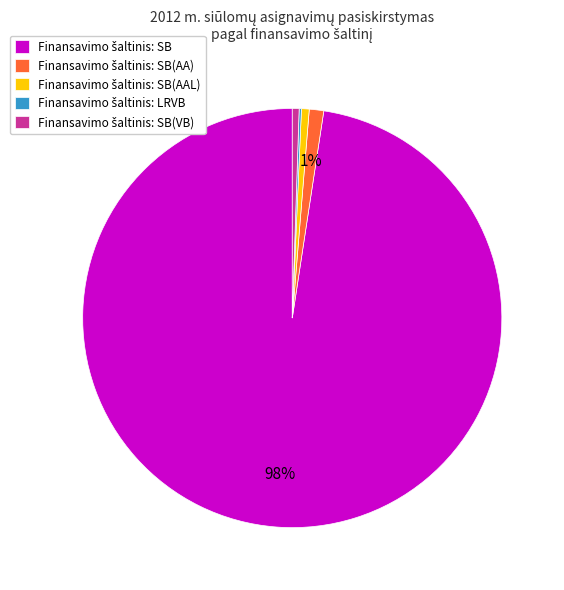

Does any single category account for the majority?

Yes